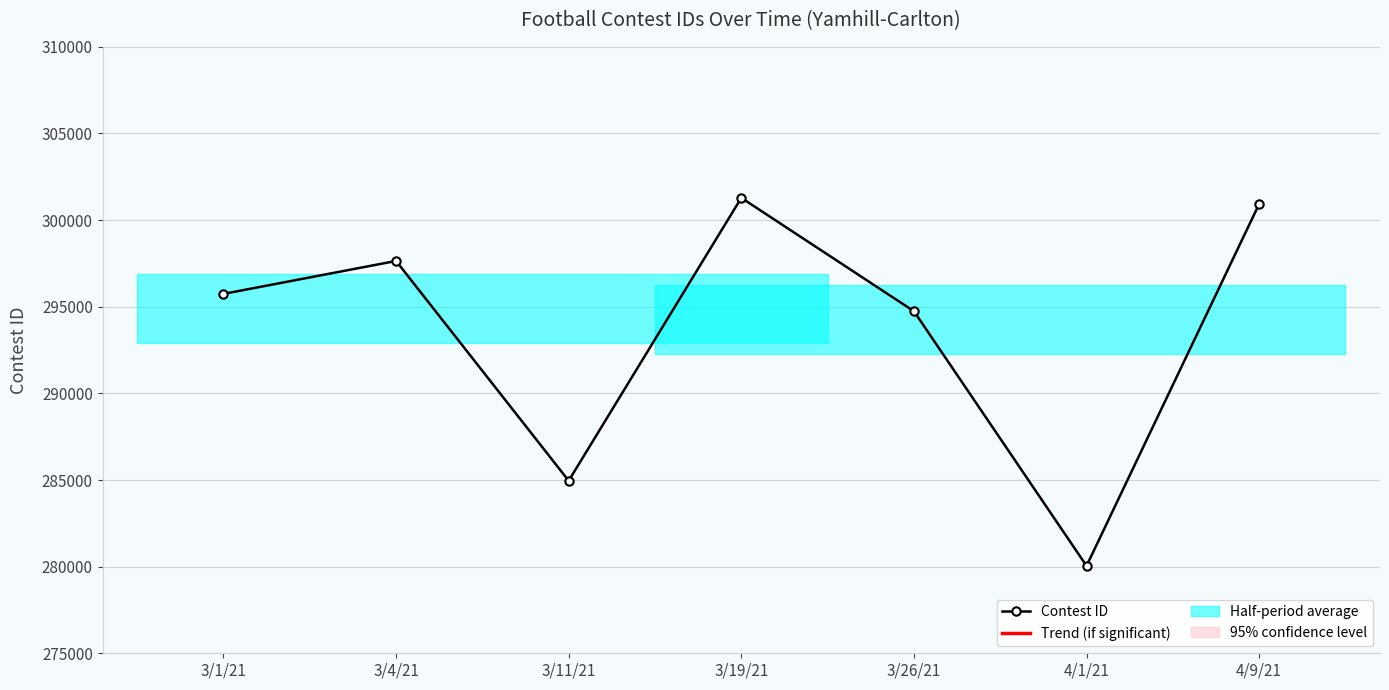

What is the sum of all values?

2055341